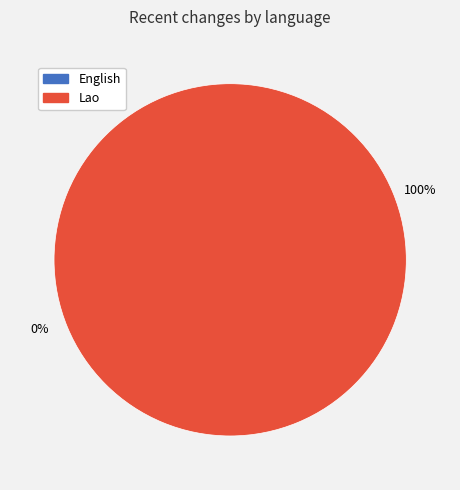

True or false: English accounts for 1% of the total.

False